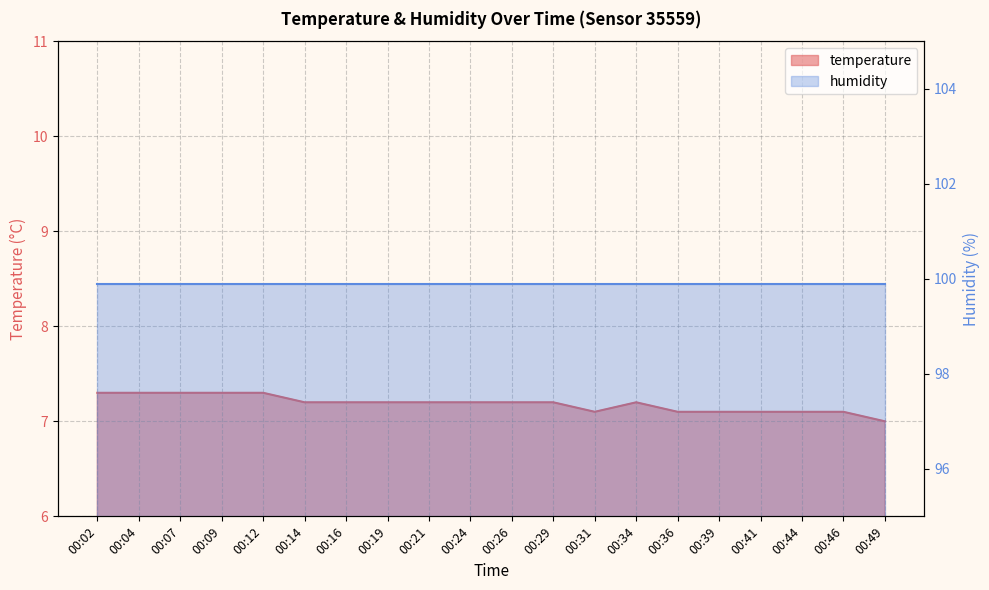

How many interior local valleys does the temperature series have?

1